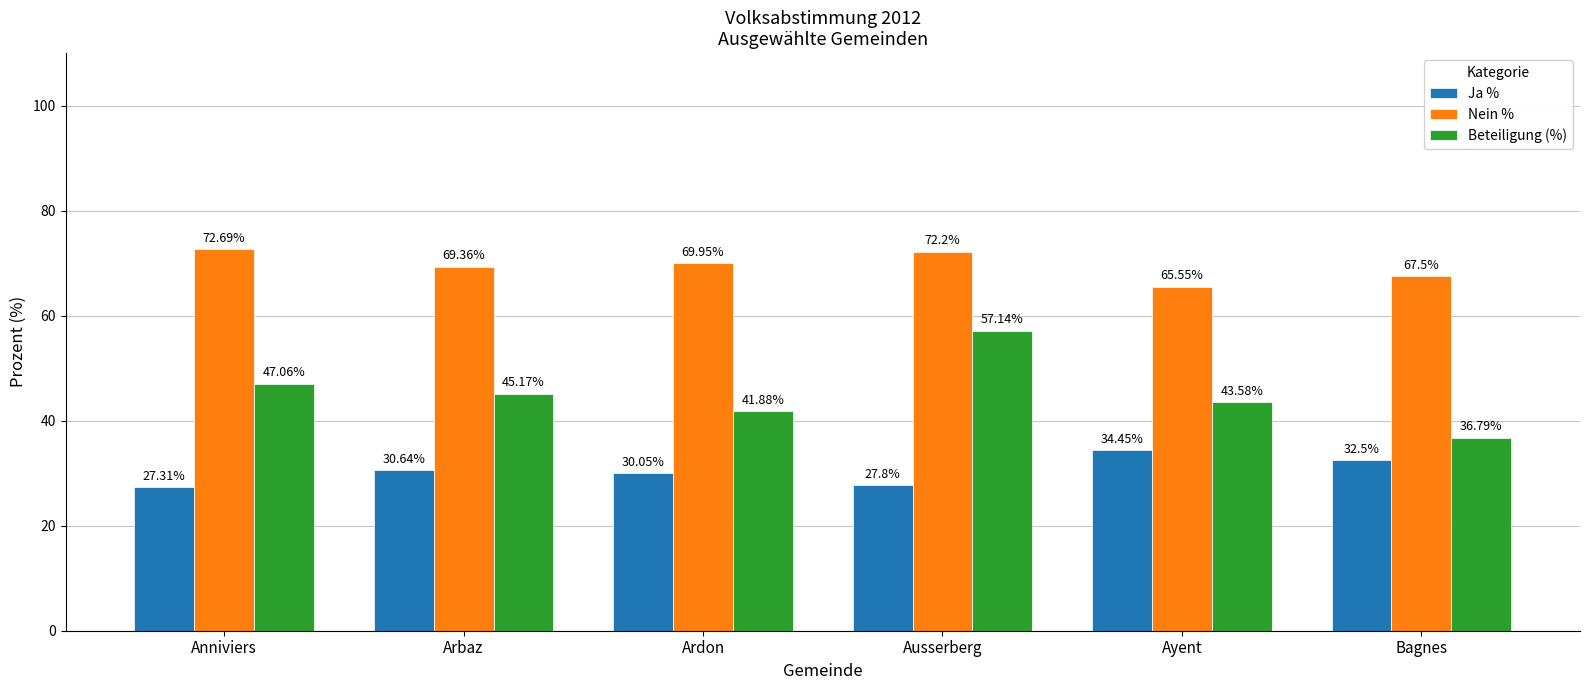

Are the bars horizontal?

No